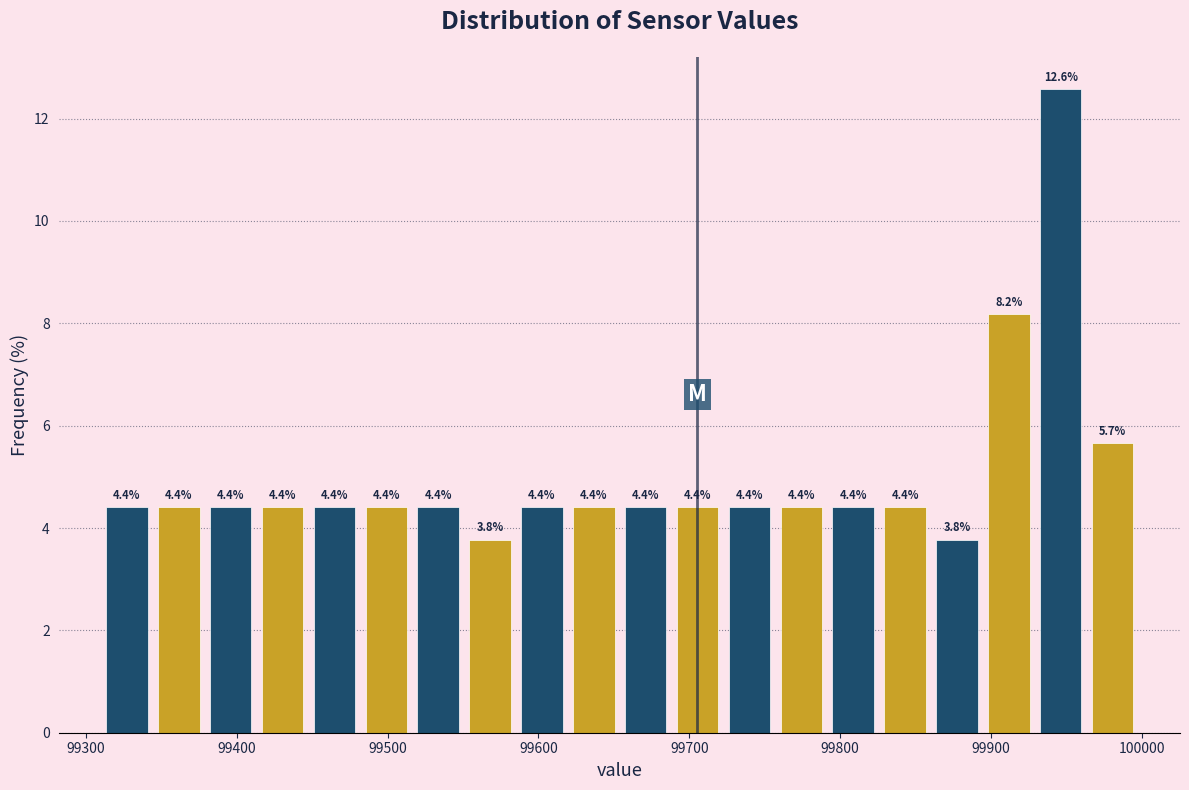

Around what value on the x-axis is the tallest bar? Give the approximate position of its centre, as read against the axis.

99950